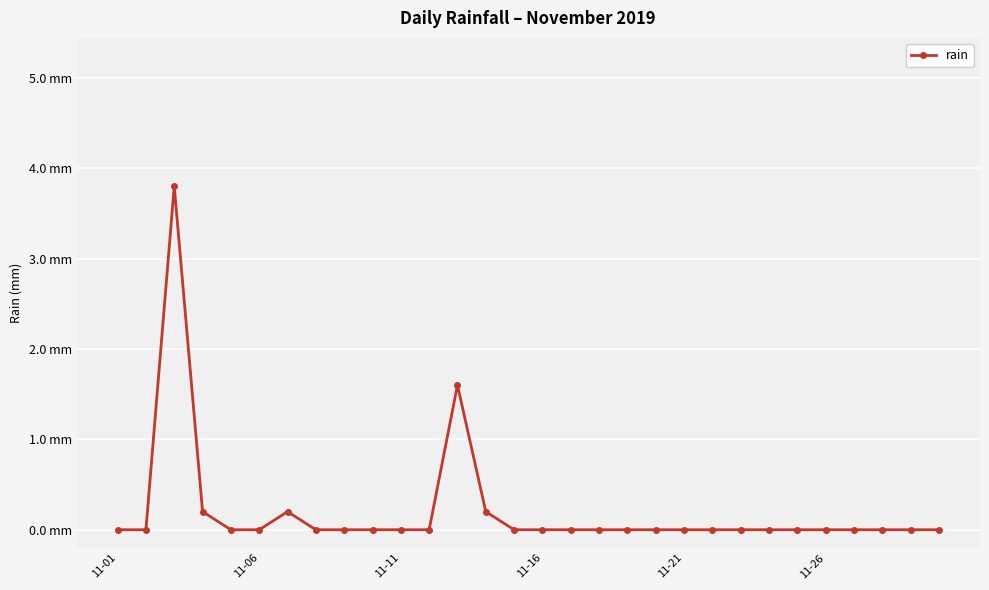

Does the chart have visible grid lines?

Yes